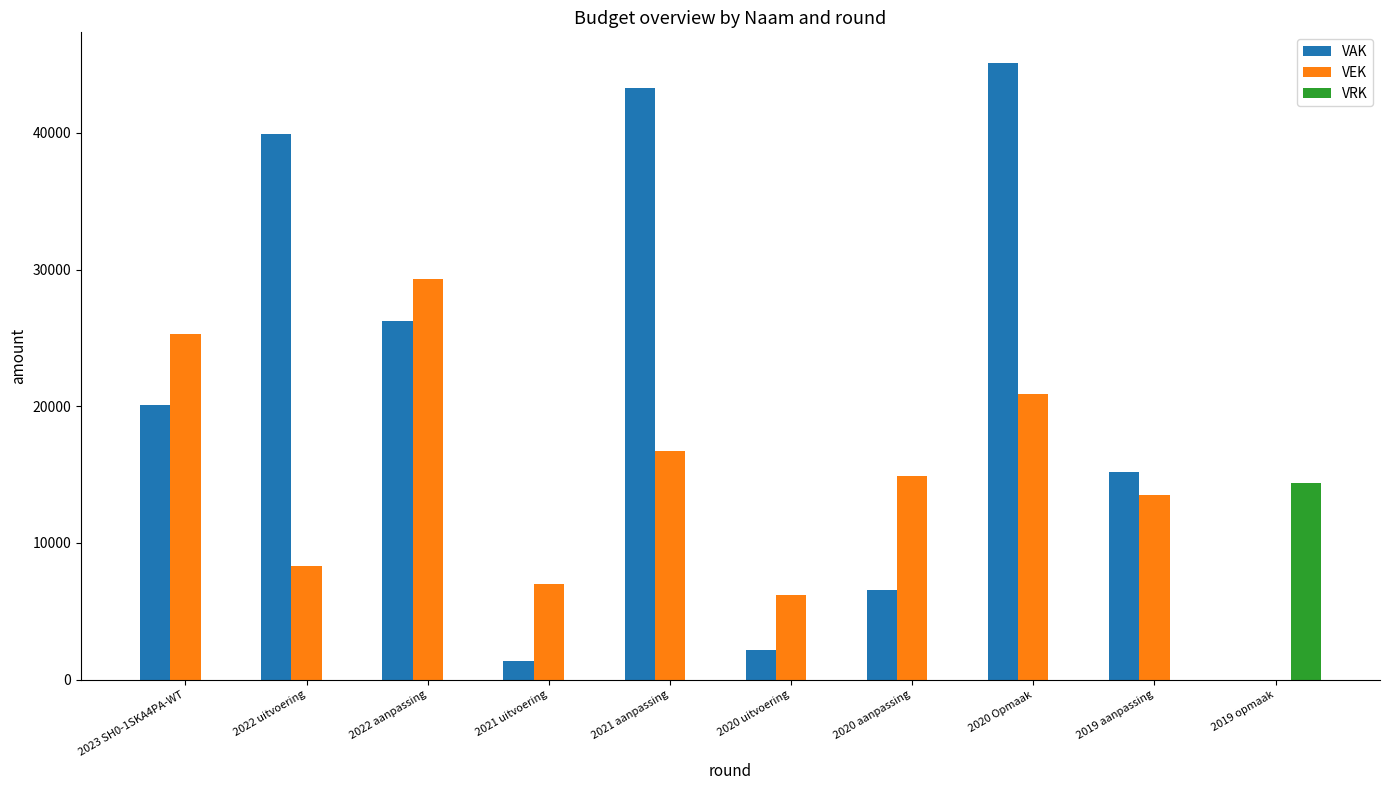

What is the sum of all VEK values?

142190